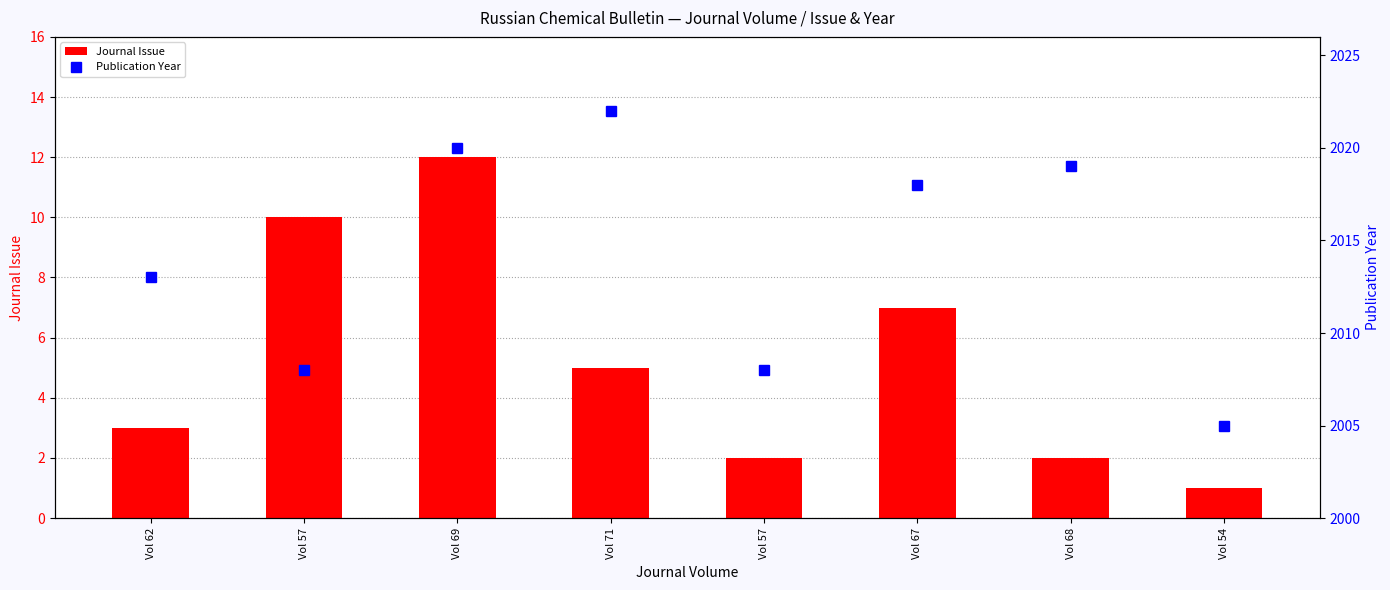

Is the value of Publication Year at Vol 69 greater than the value of Journal Issue at Vol 68?

Yes